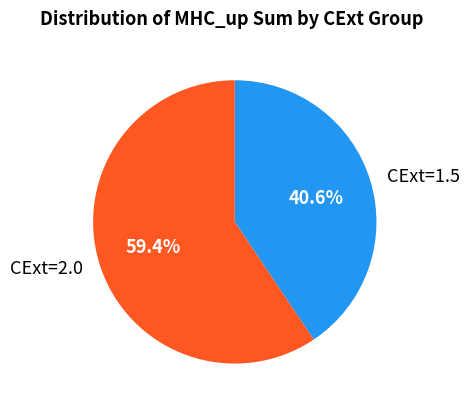

What is the largest slice in the pie chart?

CExt=2.0